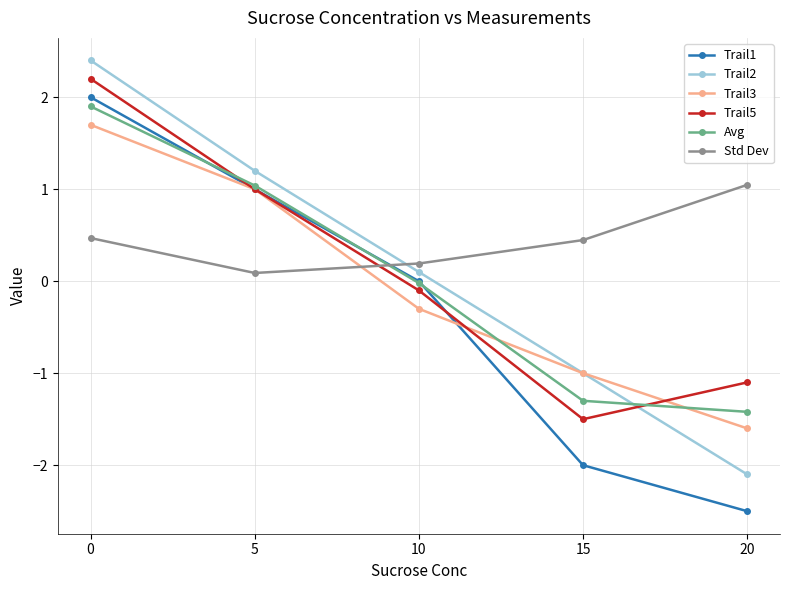

What is the approximate value of Trail5 at 10?

-0.1